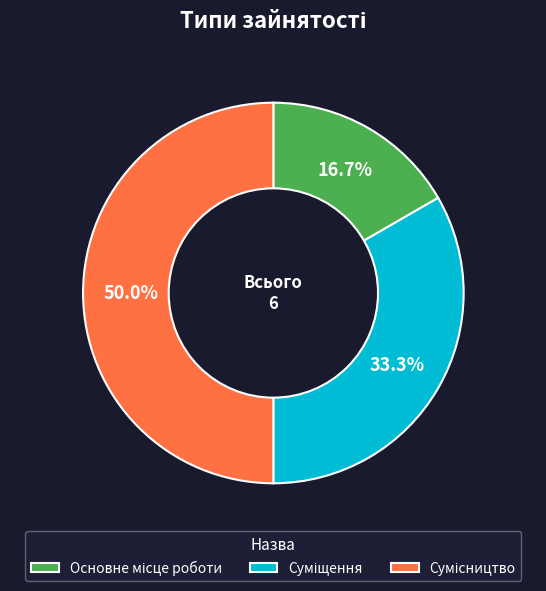

Combined, do Сумісництво and Основне місце роботи account for over 50%?

Yes